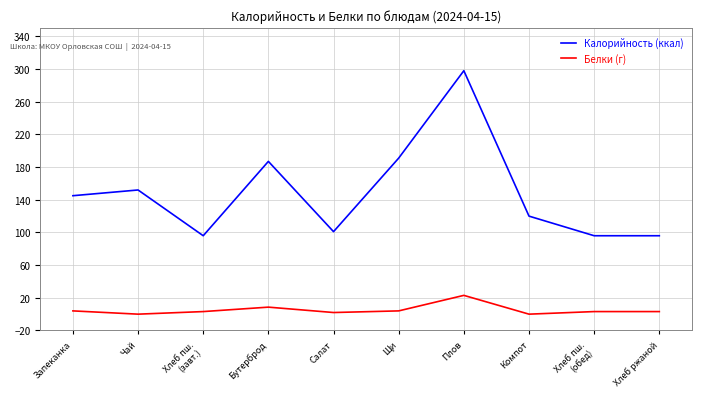

Which series has the largest total across all categories?

Калорийность (ккал)